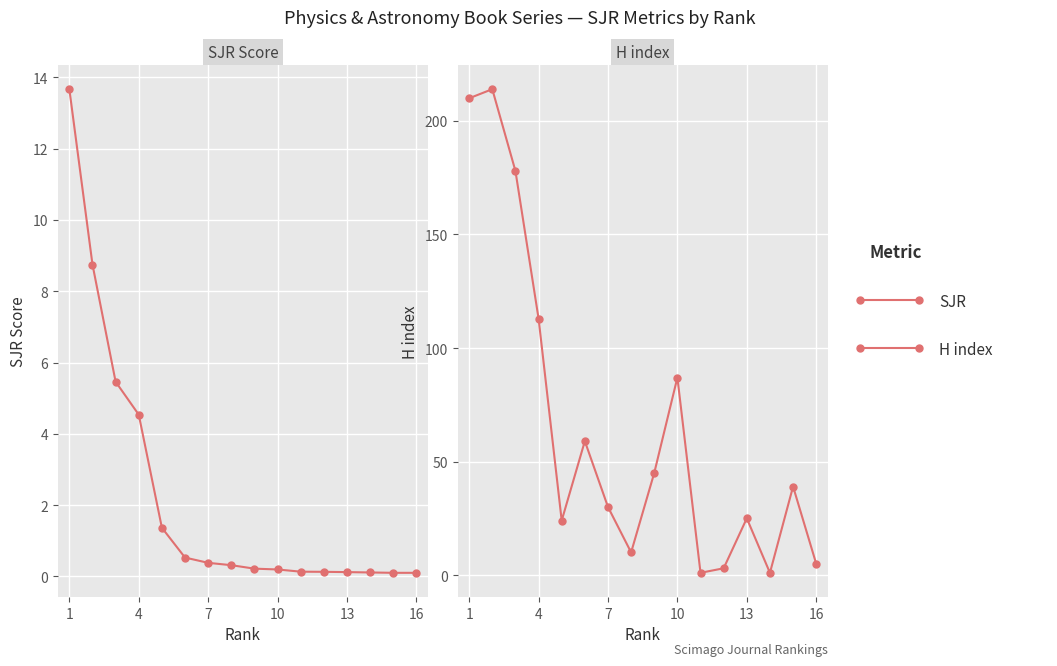

The SJR series shows 2.4 at 13. True or false?

False